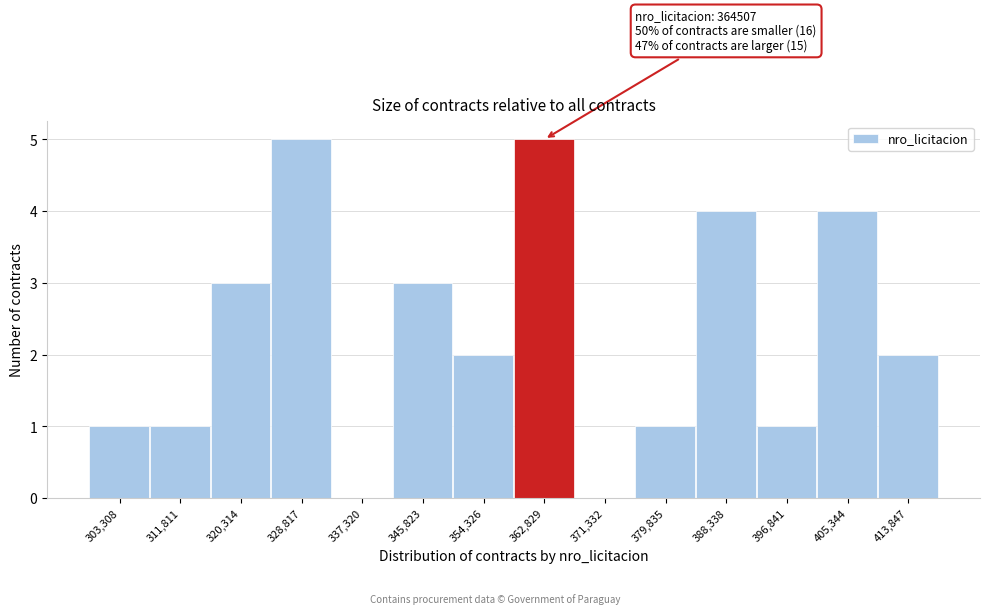

Reading left to right, extract all data points from this chart.

303,308=1	311,811=1	320,314=3	328,817=5	337,320=0	345,823=3	354,326=2	362,829=5	371,332=0	379,835=1	388,338=4	396,841=1	405,344=4	413,847=2